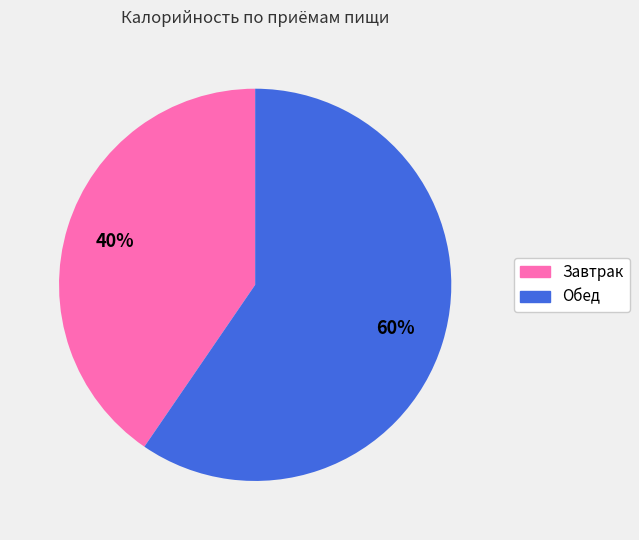

To the nearest percent, what is the combined percentage of Завтрак and Обед?

100%